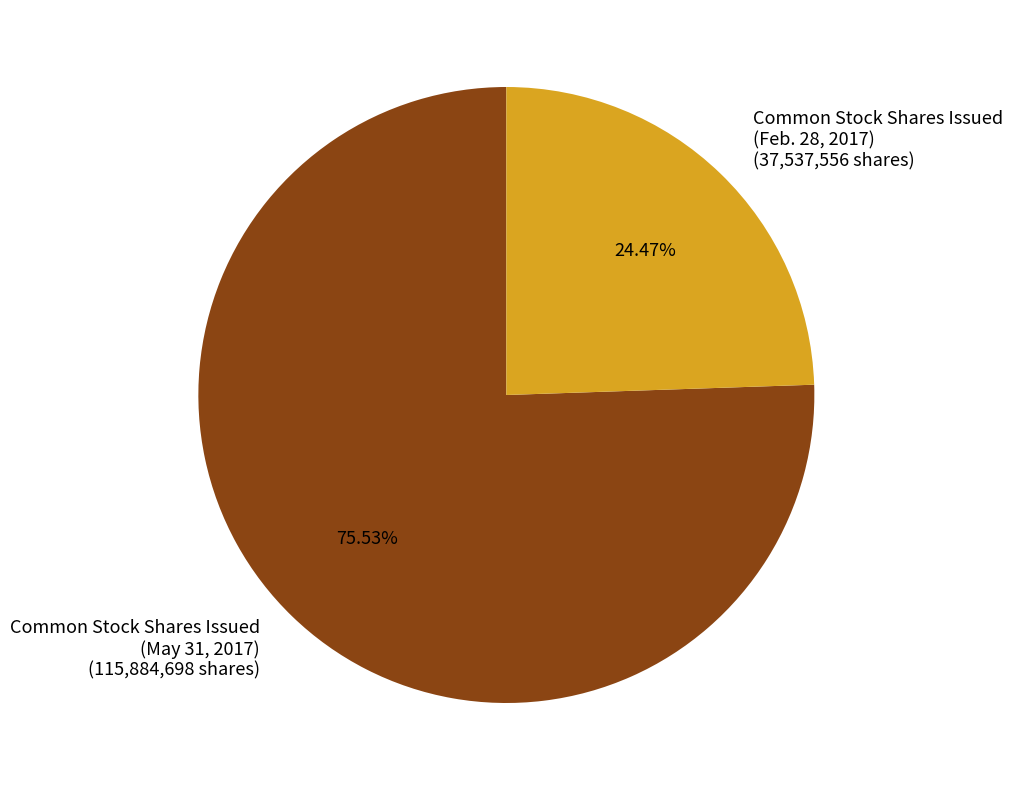

What is the ratio of the value at Common Stock Shares Issued (May 31, 2017) (115,884,698 shares) to the value at Common Stock Shares Issued (Feb. 28, 2017) (37,537,556 shares)?

3.1